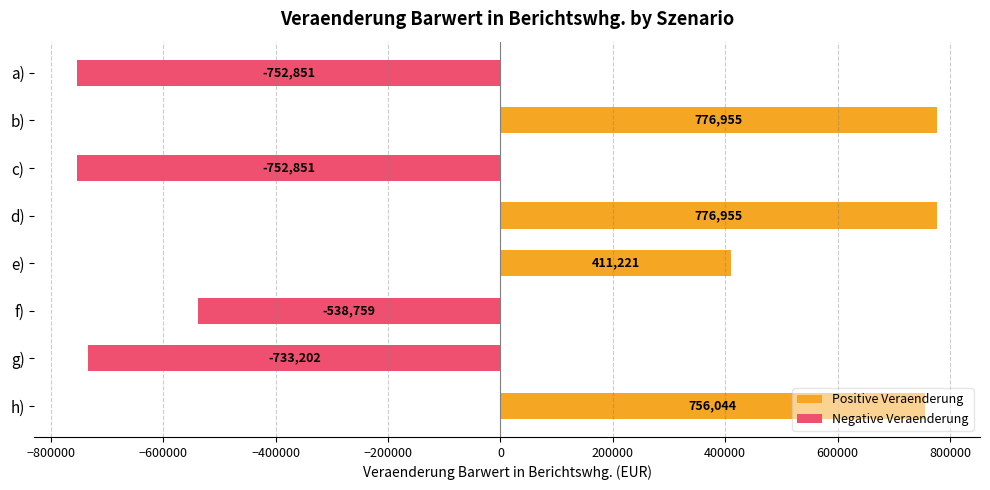

Between b) and e), which series saw the biggest shift?

Positive Veraenderung